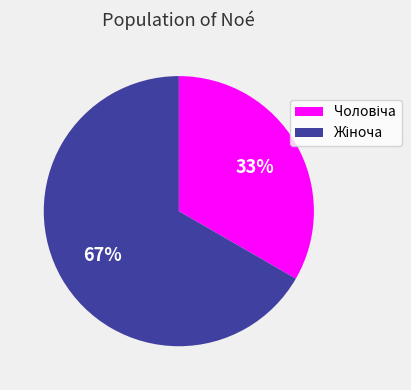

To the nearest percent, what is the average slice percentage?

50%